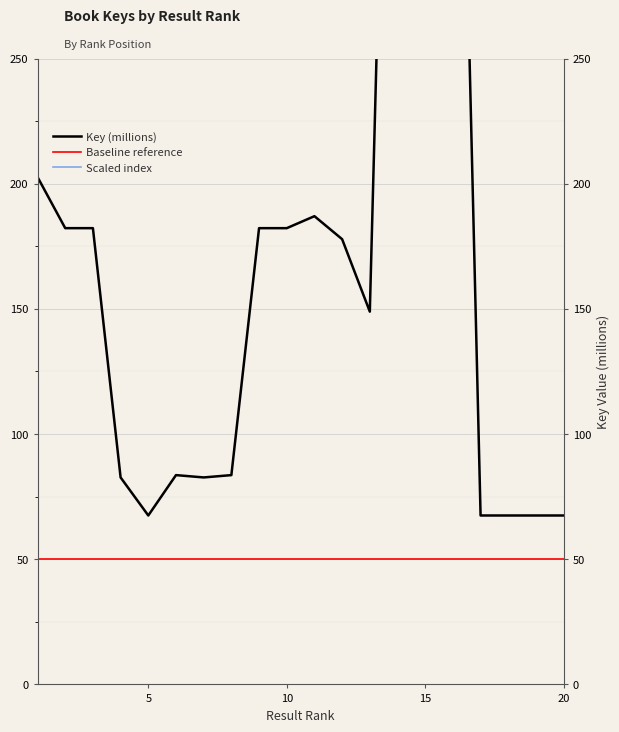

True or false: Scaled index and Key (millions) cross at least once.

False